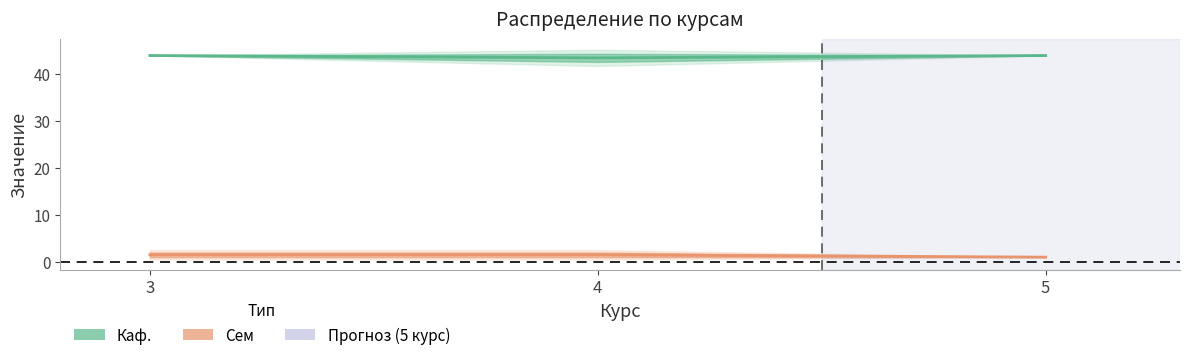

True or false: Каф. has a value of 44.0 at 3.

True